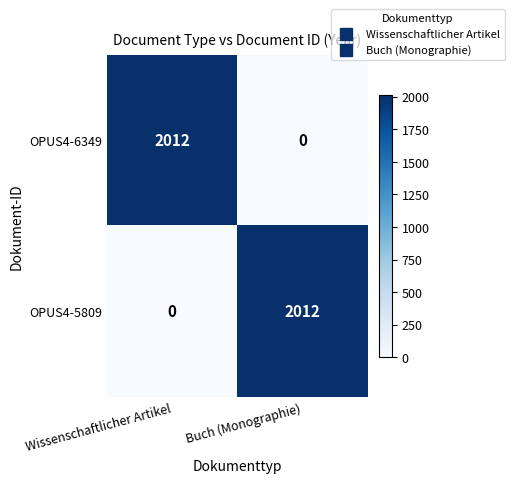

True or false: OPUS4-6349 has a value of 2960 at Wissenschaftlicher Artikel.

False